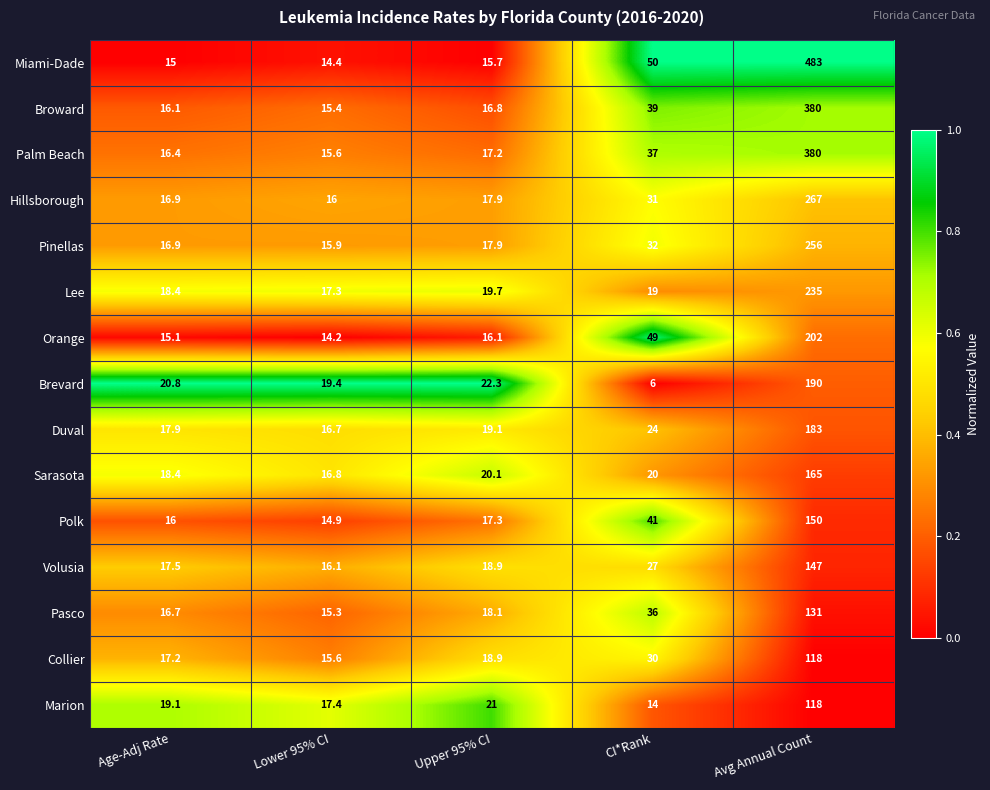

Which series has the widest spread of values?

Miami-Dade